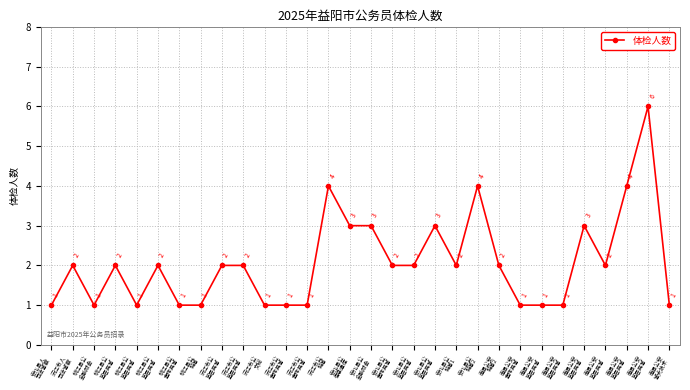

What is the label of the 14th point from the left?

沅江市公
特警